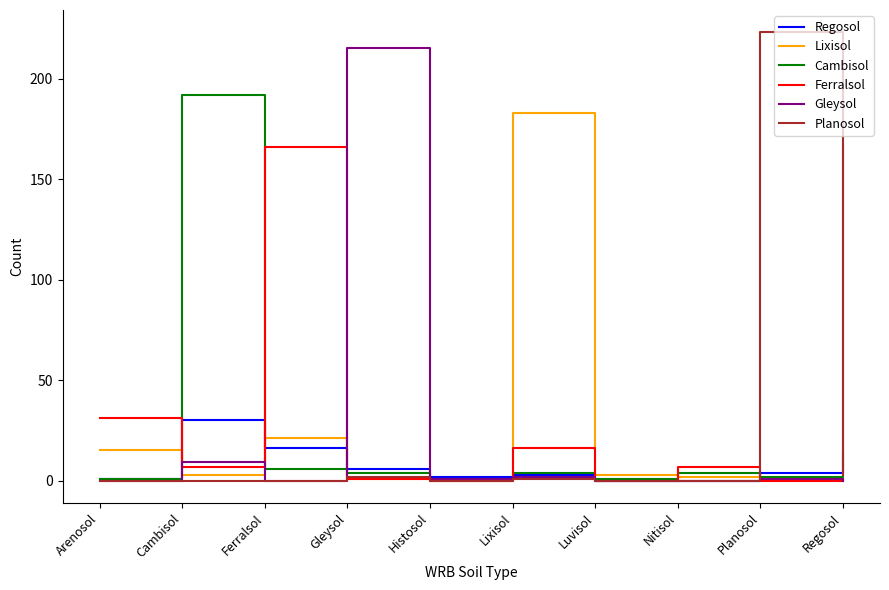

Which category has the highest value in the Cambisol series?

Cambisol